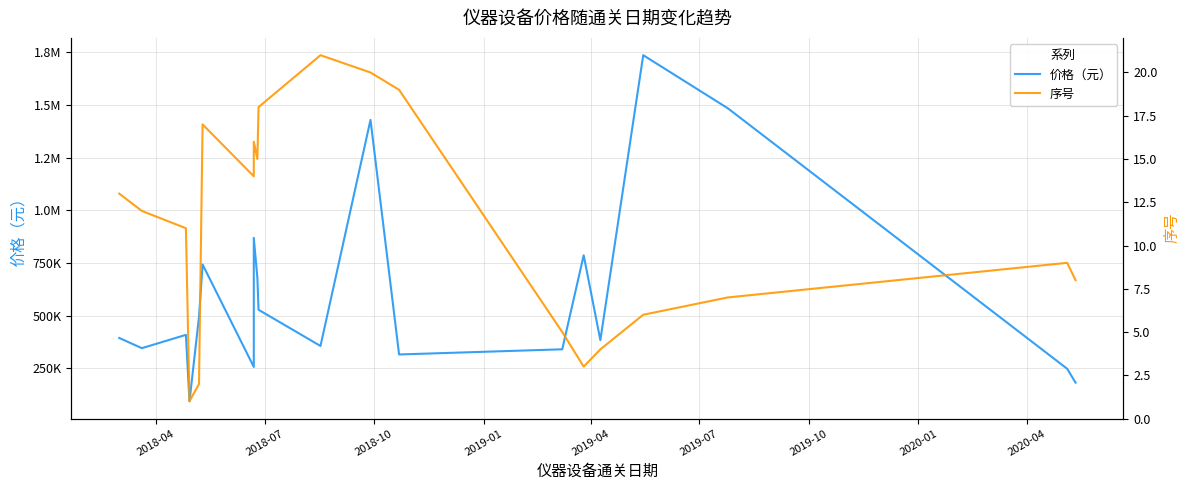

Reading right to left, what are all the values shown in this chart?

价格（元）: 182647.5	248430.0	1484000.0	1735650.0	384250.0	786625.0	340750.0	316200.0	1428920.0	356535.0	528200.0	679387.5	869400.0	257150.0	742955.0	494450.0	94320.0	409262.5	346060.0	394560.0
序号: 8.0	9.0	7.0	6.0	4.0	3.0	5.0	19.0	20.0	21.0	18.0	15.0	16.0	14.0	17.0	2.0	1.0	11.0	12.0	13.0